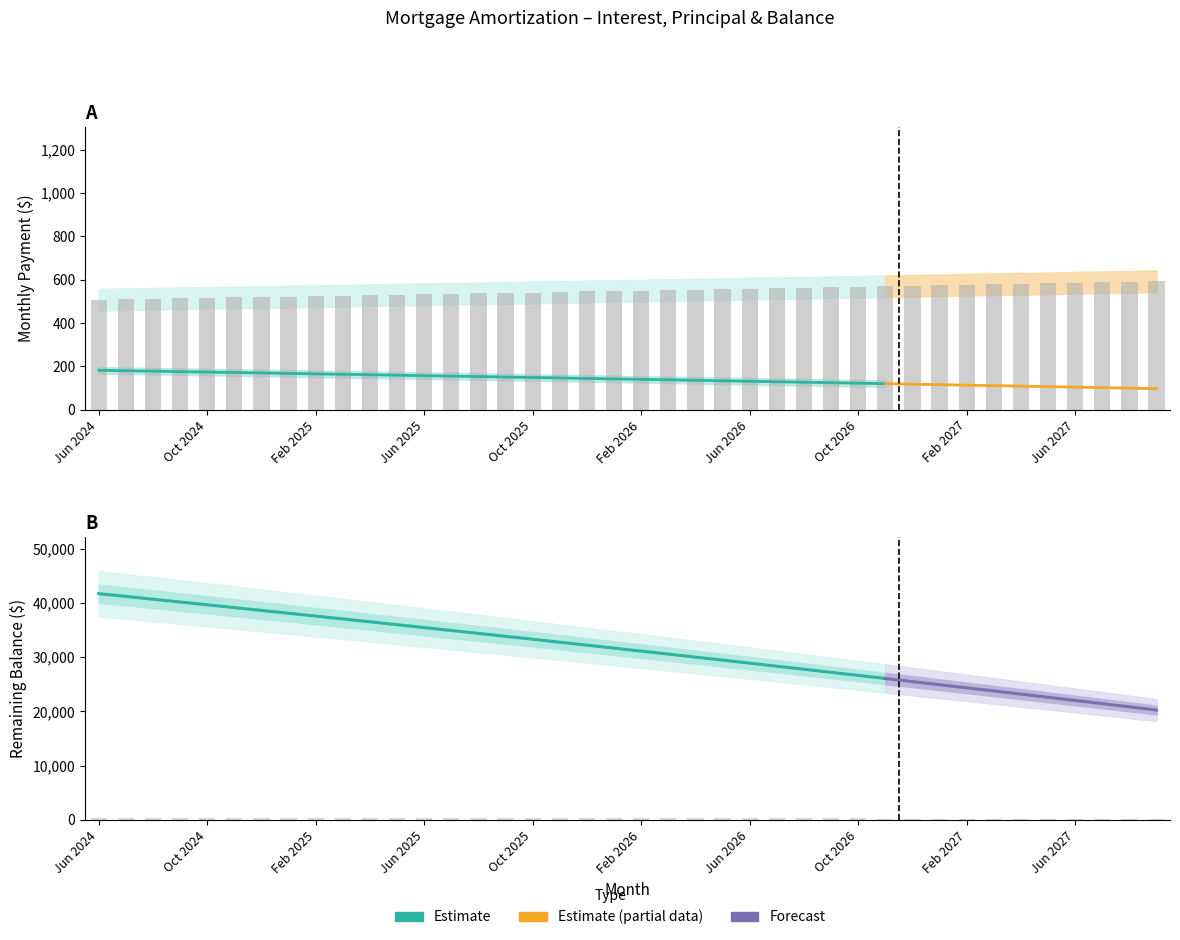

What is the difference between the second highest and minimum values in the Interest series?

209.5